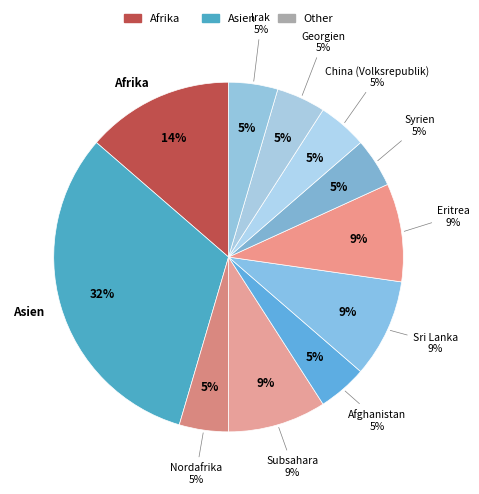

Between Eritrea and Afghanistan, which is larger?

Eritrea